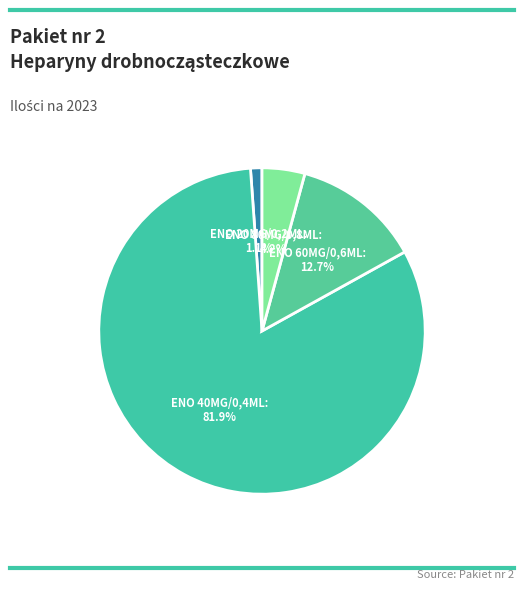

Which category accounts for the majority?

ENOKSAPARYNA 40MG/0,4ML AMP 10SZT